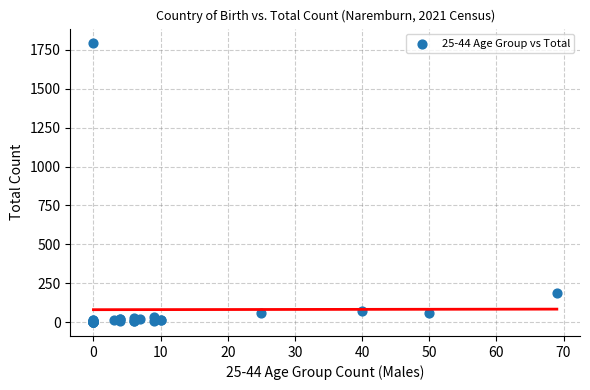

What Y value in the scatter plot is closest to 898?

186